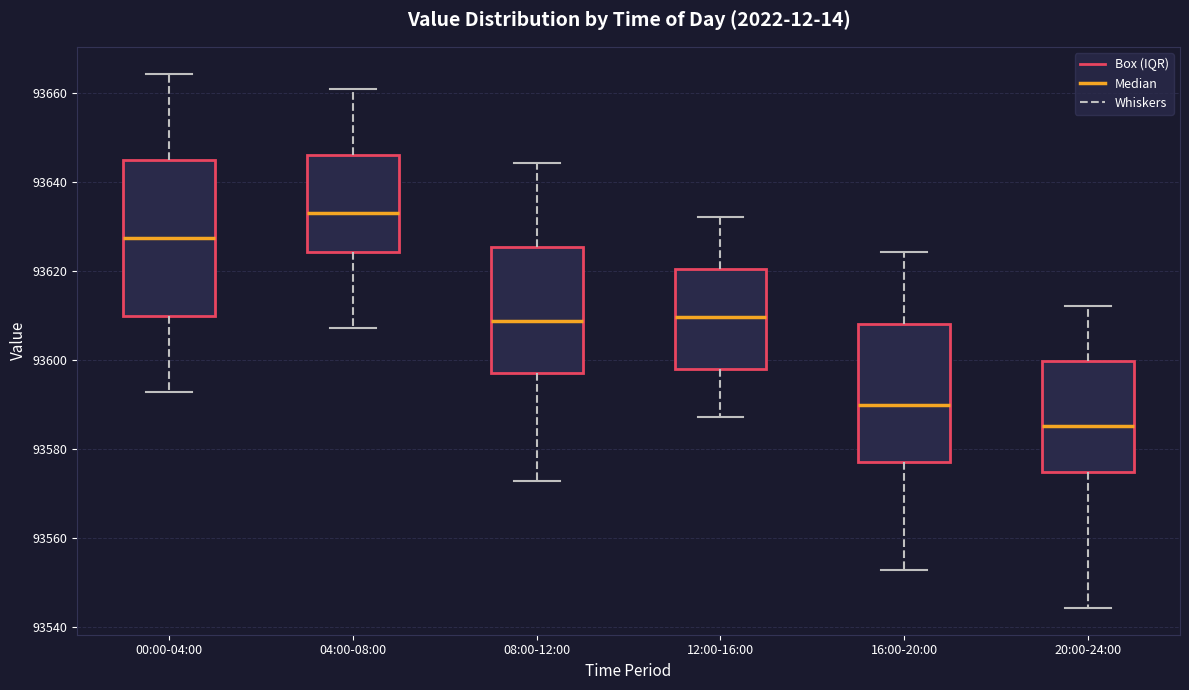

Comparing the boxes themselves (not the whiskers), which one is the tallest?

00:00-04:00